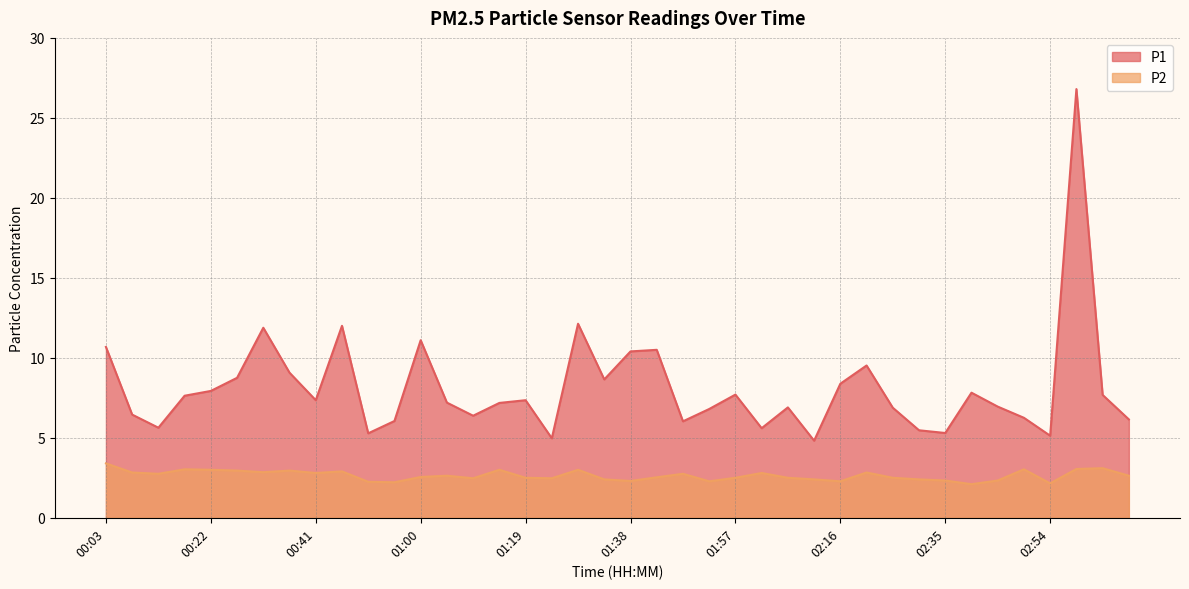

Read the P1 value at 01:24.

5.0